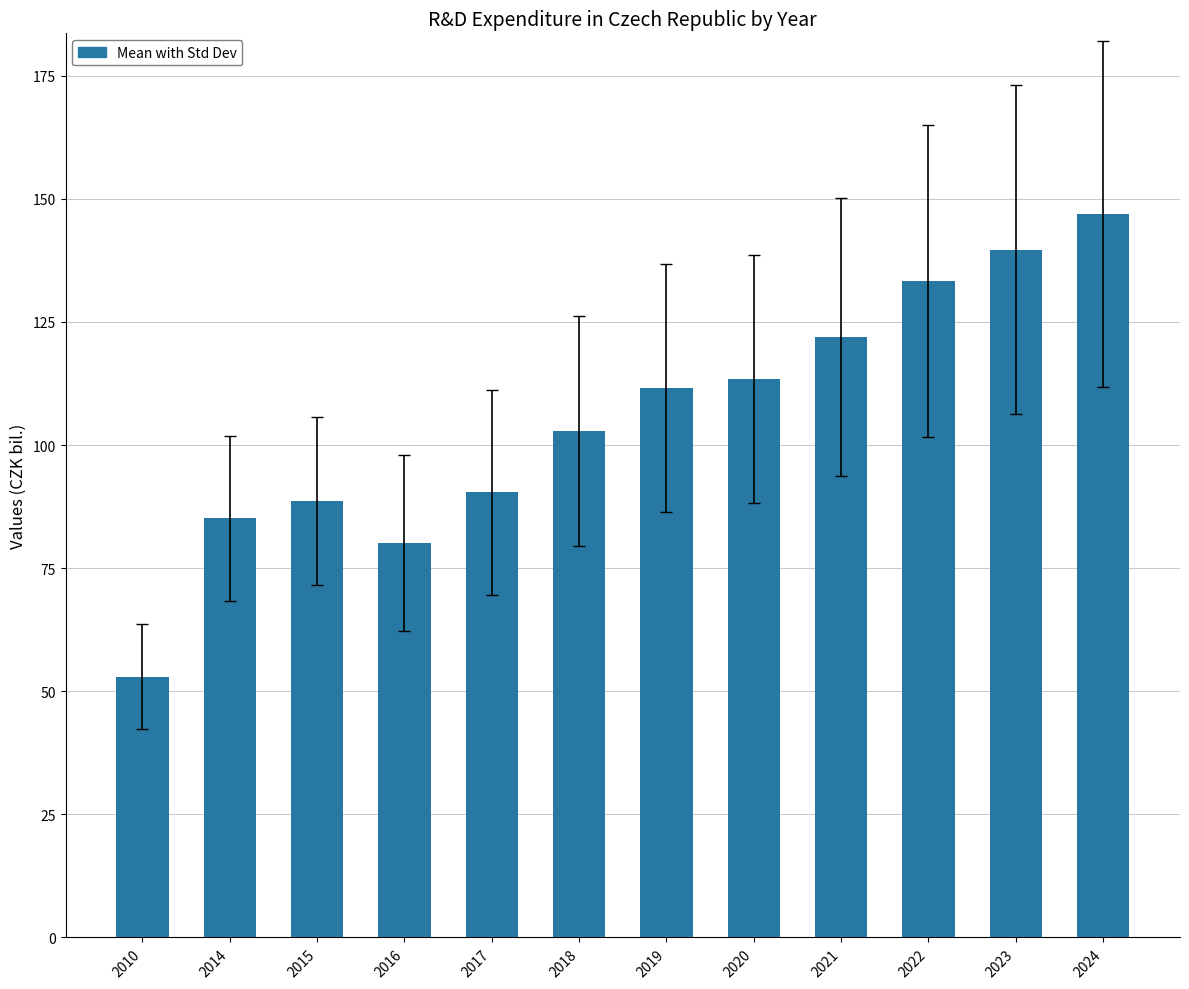

The value at 2023 is 38.2. True or false?

False